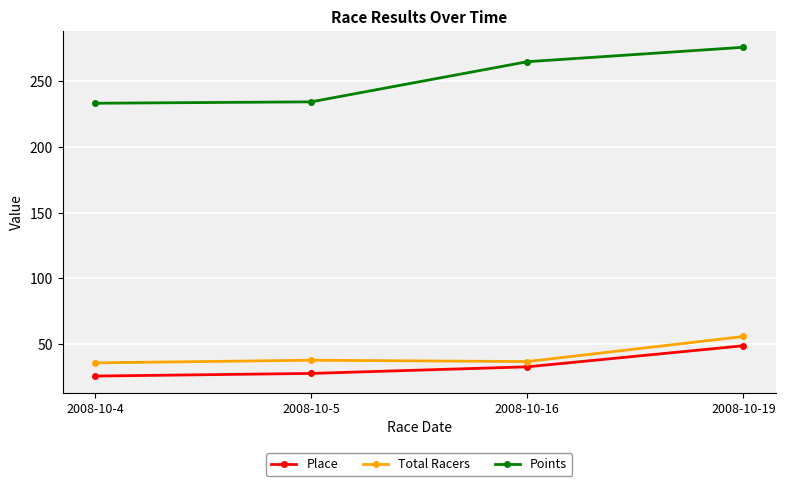

At which label does Total Racers reach its peak?

2008-10-19